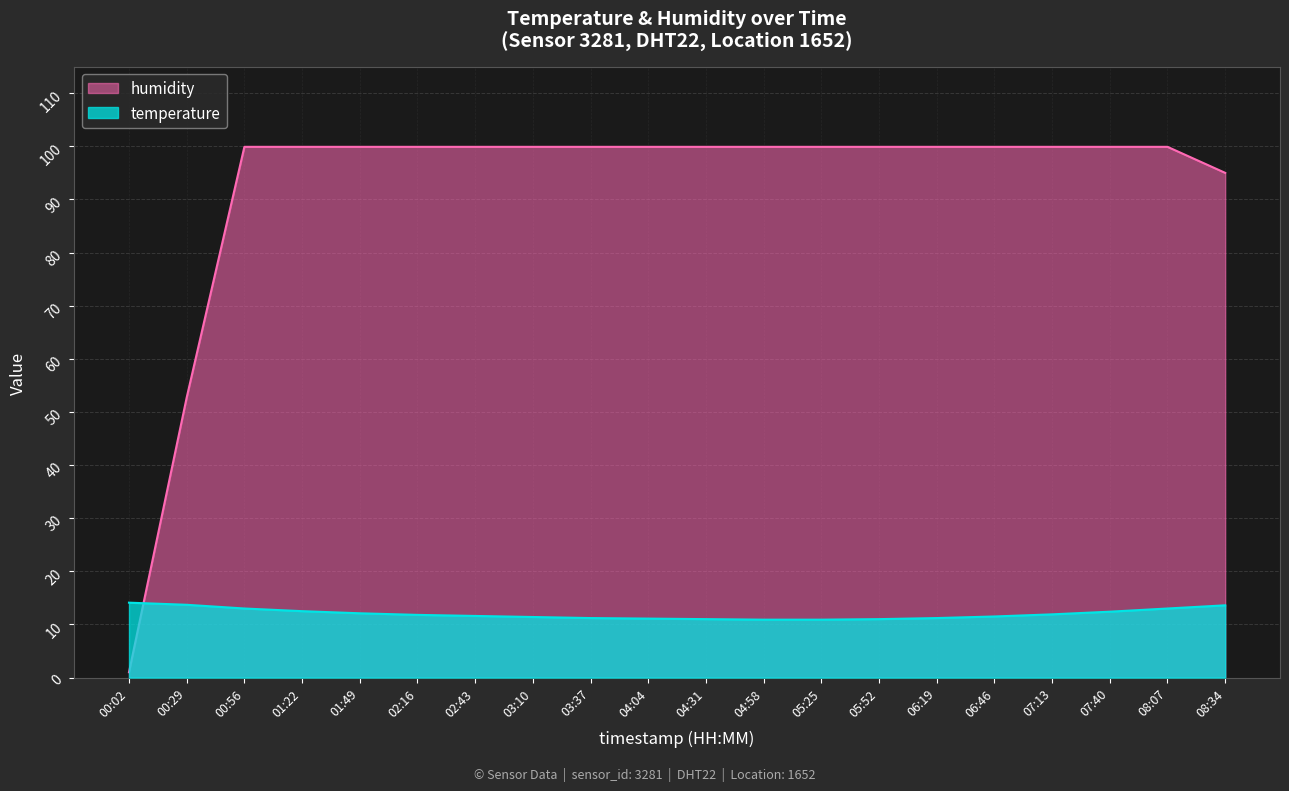

What is the sum of the humidity values at 07:13 and 04:31?

199.8